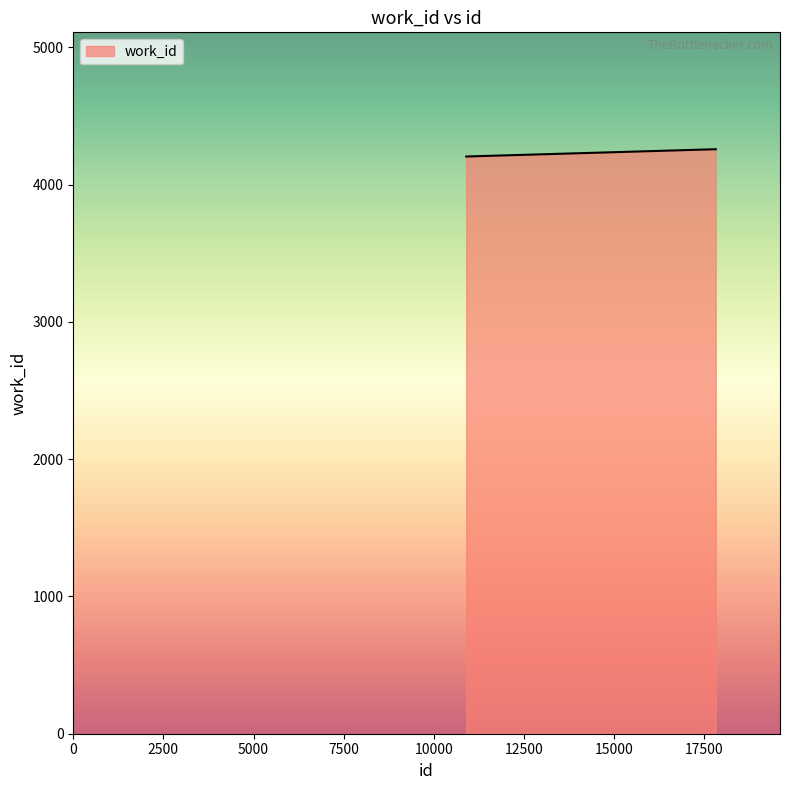

What is the minimum value shown in the chart?

4204